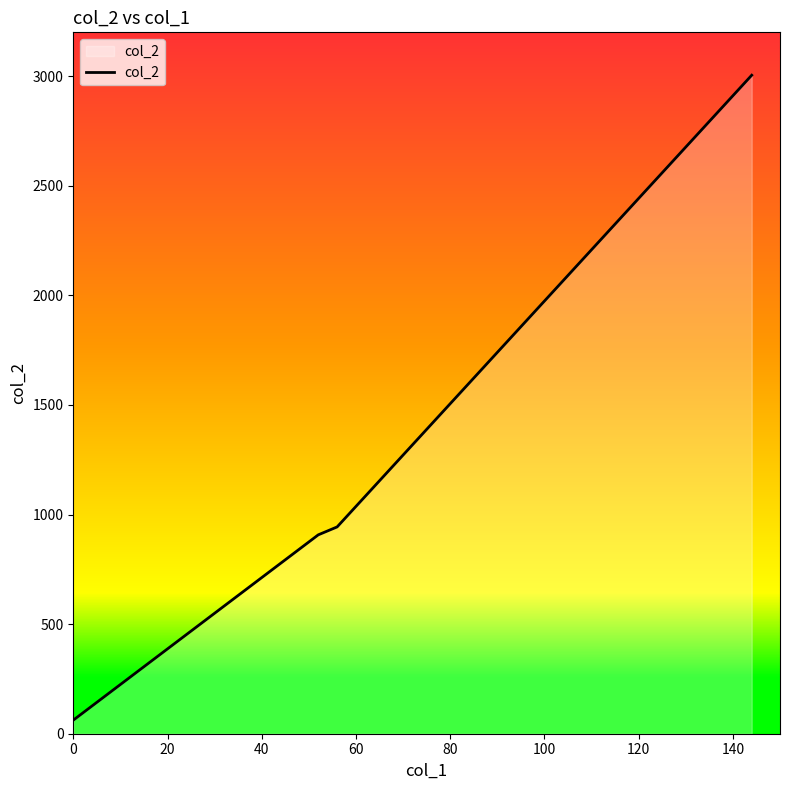

What is the sum of all values?

53526.9